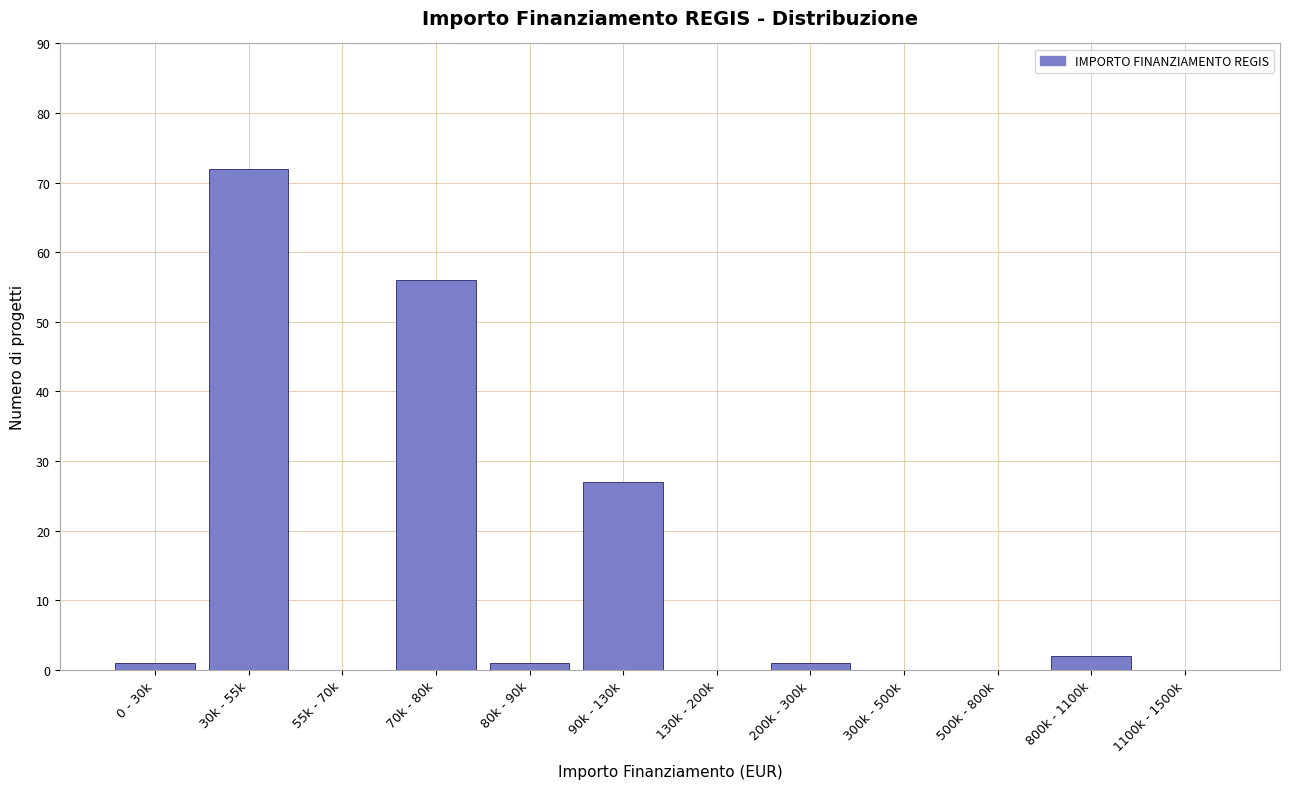

Reading right to left, what are all the values shown in this chart?

1100k - 1500k=0	800k - 1100k=2	500k - 800k=0	300k - 500k=0	200k - 300k=1	130k - 200k=0	90k - 130k=27	80k - 90k=1	70k - 80k=56	55k - 70k=0	30k - 55k=72	0 - 30k=1